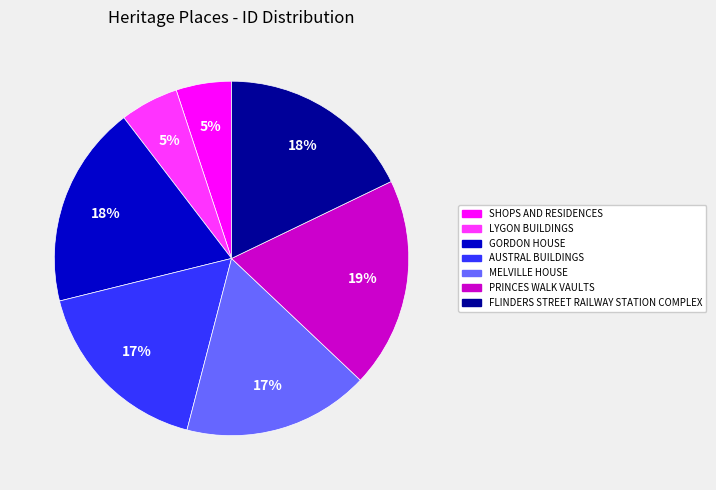

What is the largest slice in the pie chart?

PRINCES WALK VAULTS